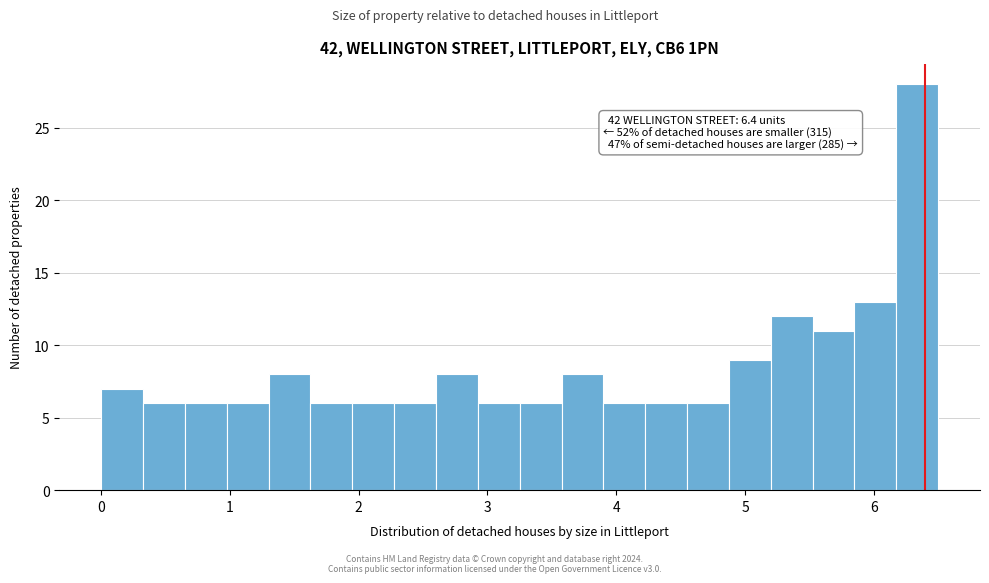

Around what value on the x-axis is the tallest bar? Give the approximate position of its centre, as read against the axis.

6.3